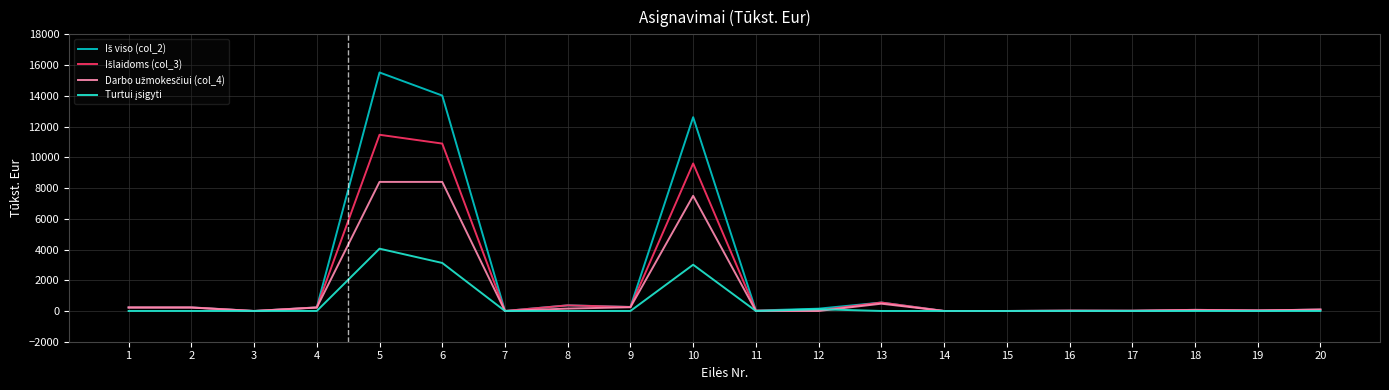

What is the greatest value displayed?

15518.7